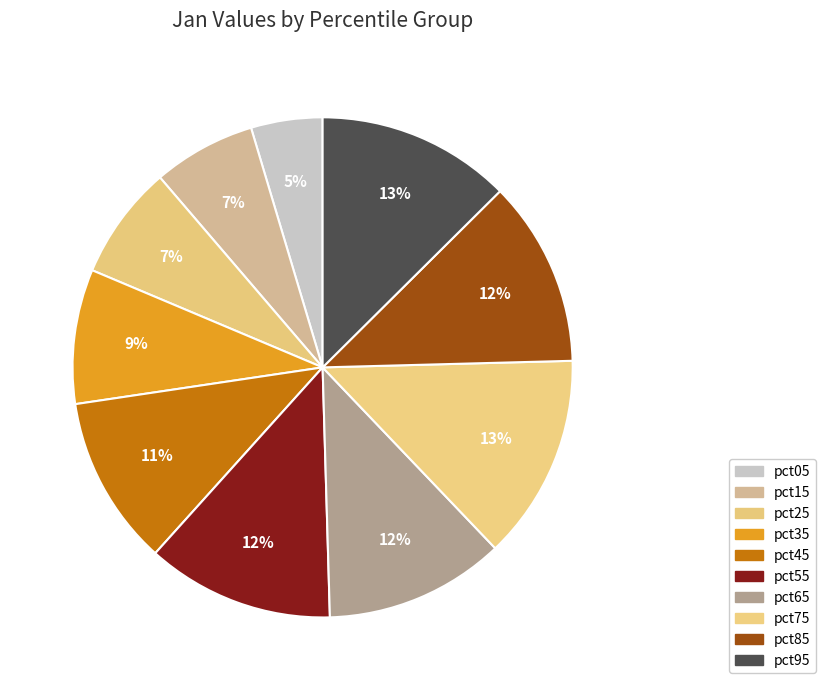

How much of the chart is everything except pct65?

88.3%